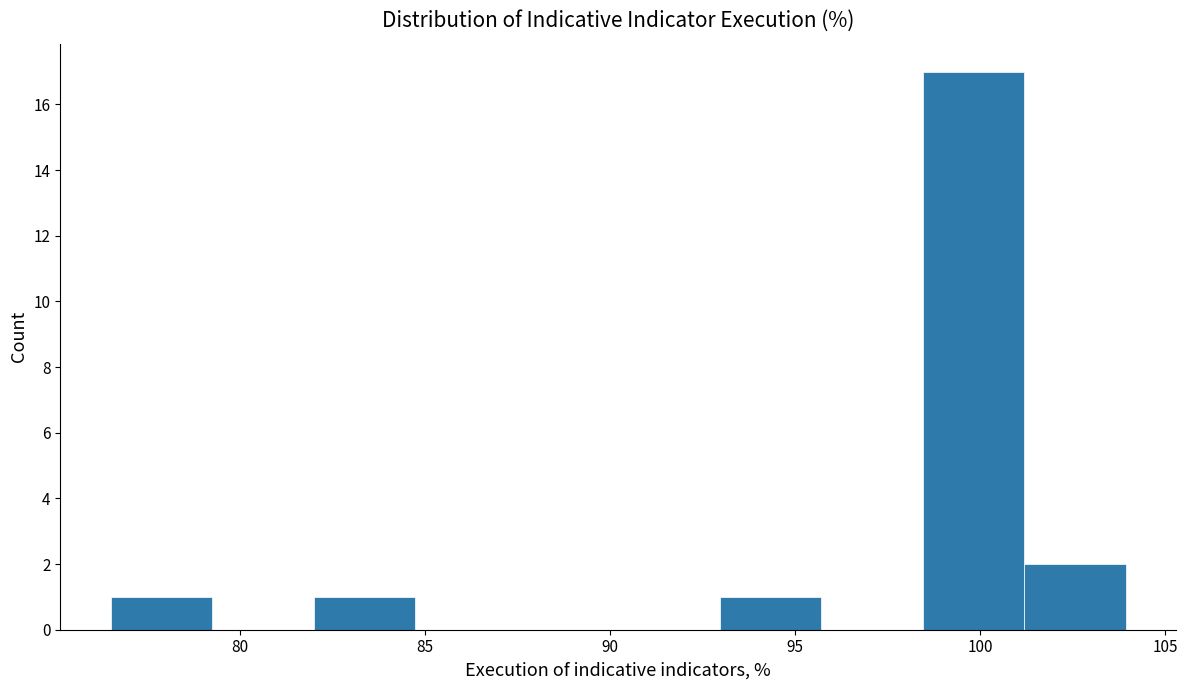

Reading left to right, transcribe this chart: for each bar, give the range it covers on the x-axis and its height. Neither the bar edges nor the heights are printed on the chart, so give them approximately, as read against the axes.

76.5 to 79.5: 1
79.5 to 82.0: 0
82.0 to 84.5: 1
84.5 to 87.5: 0
87.5 to 90.0: 0
90.0 to 93.0: 0
93.0 to 95.5: 1
95.5 to 98.5: 0
98.5 to 101.0: 17
101.0 to 104.0: 2